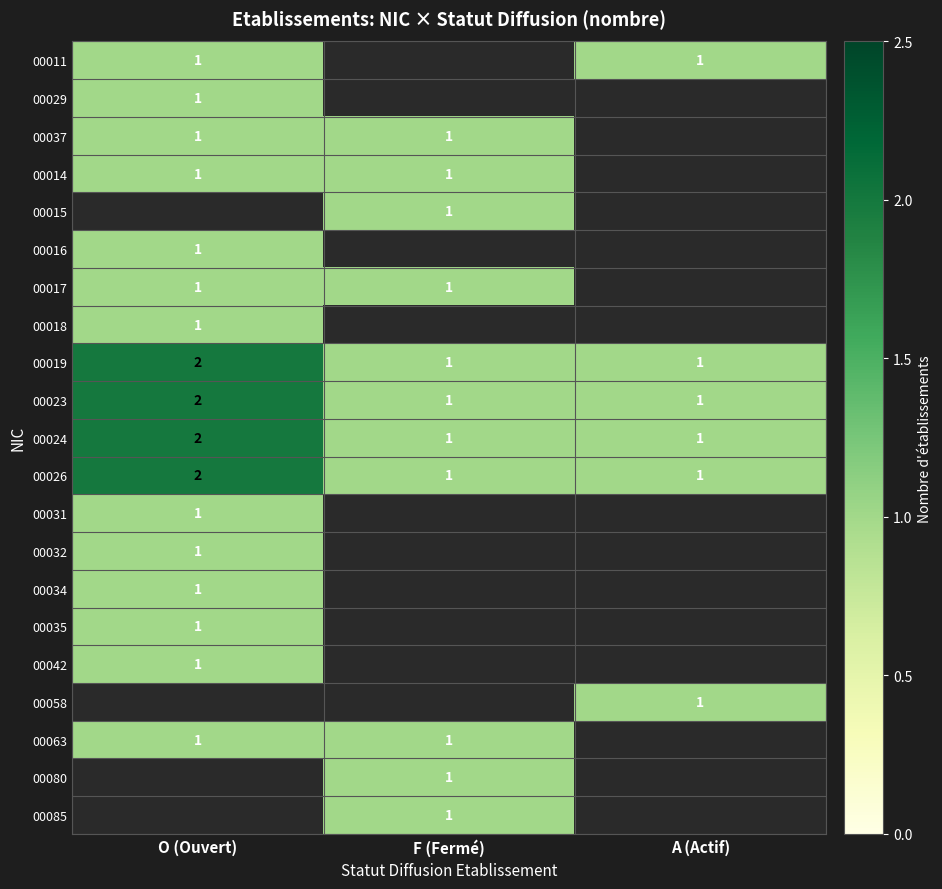

How many distinct data groups are displayed?

21